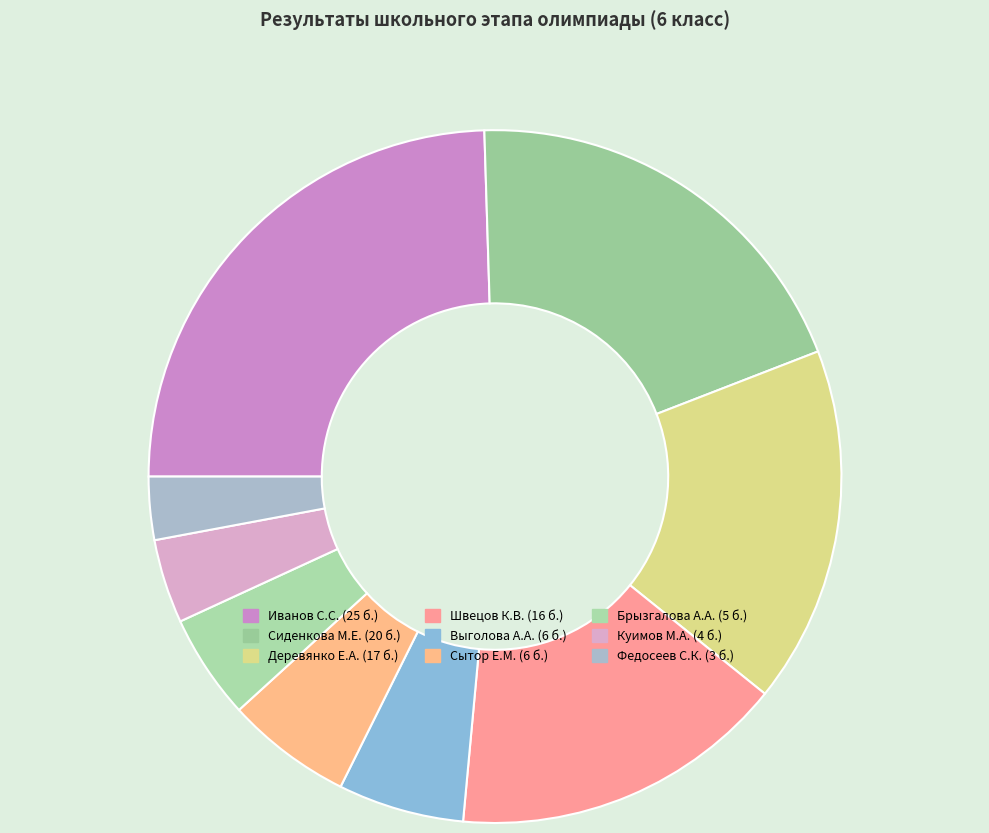

Does Федосеев С.К. account for over 50% of the chart?

No